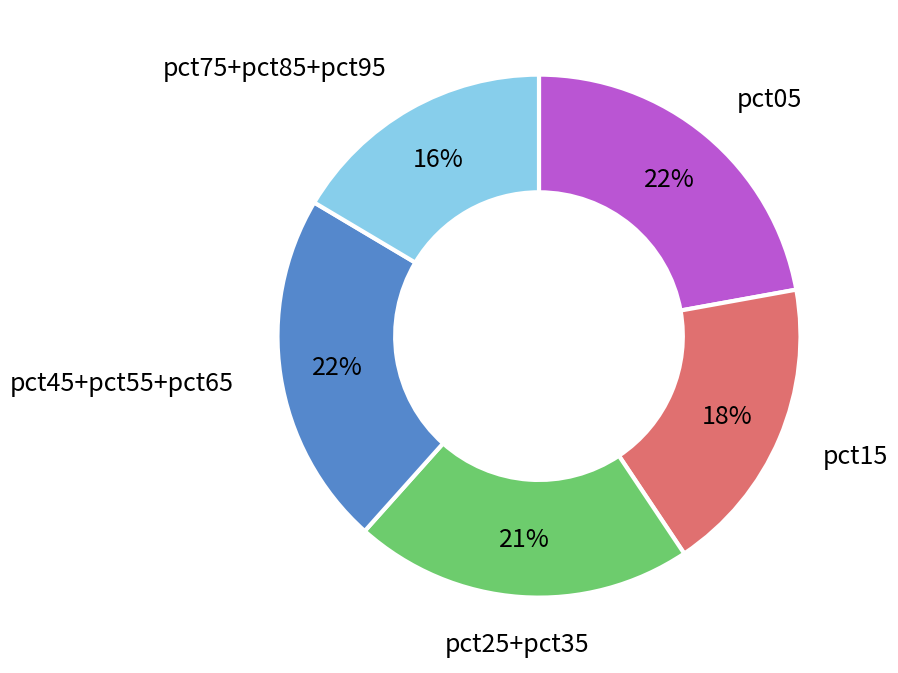

Is there any slice that represents more than half of the pie?

No